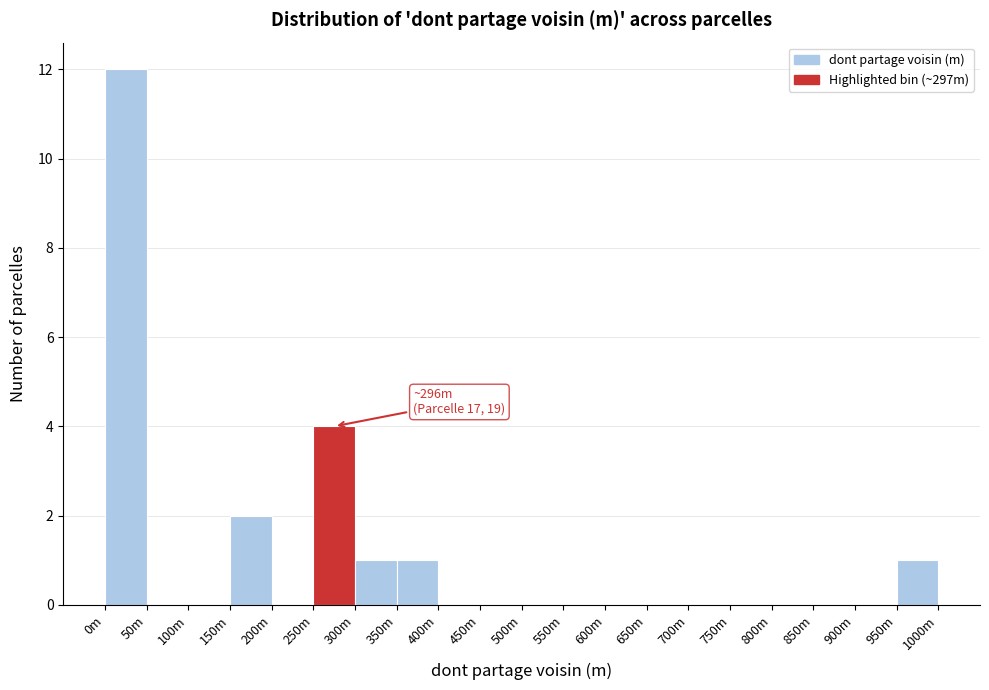

At which category does the chart reach its peak across all series?

0m